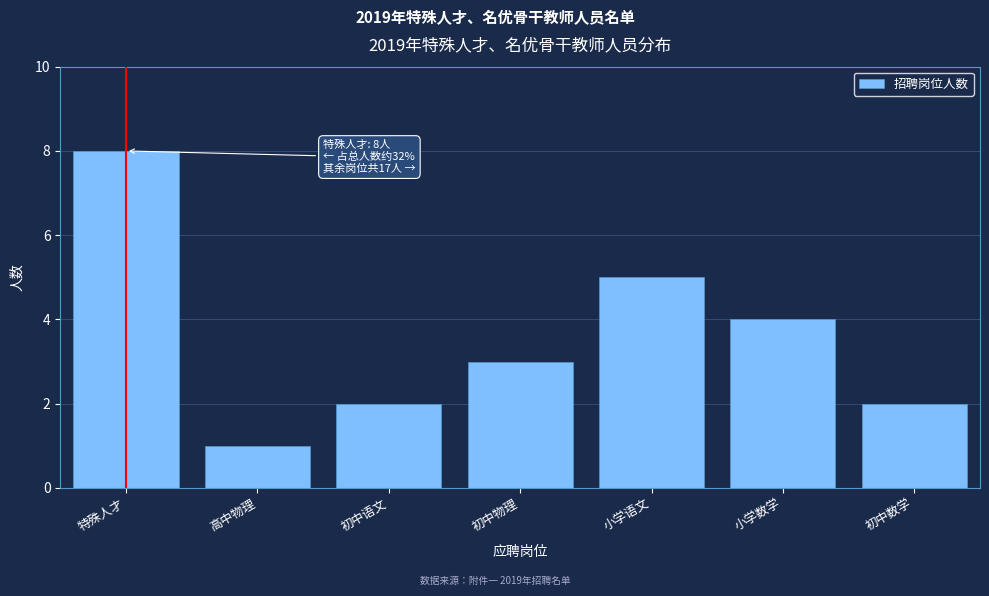

Reading right to left, what are all the values shown in this chart?

初中数学=2	小学数学=4	小学语文=5	初中物理=3	初中语文=2	高中物理=1	特殊人才=8